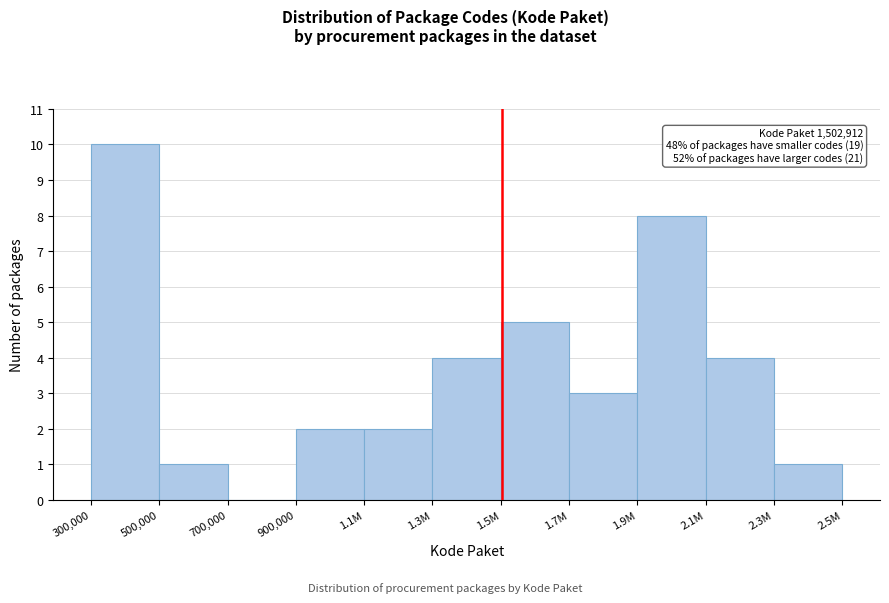

Reading left to right, transcribe all the data shown in this chart.

300,000=10	500,000=1	700,000=0	900,000=2	1.1M=2	1.3M=4	1.5M=5	1.7M=3	1.9M=8	2.1M=4	2.3M=1